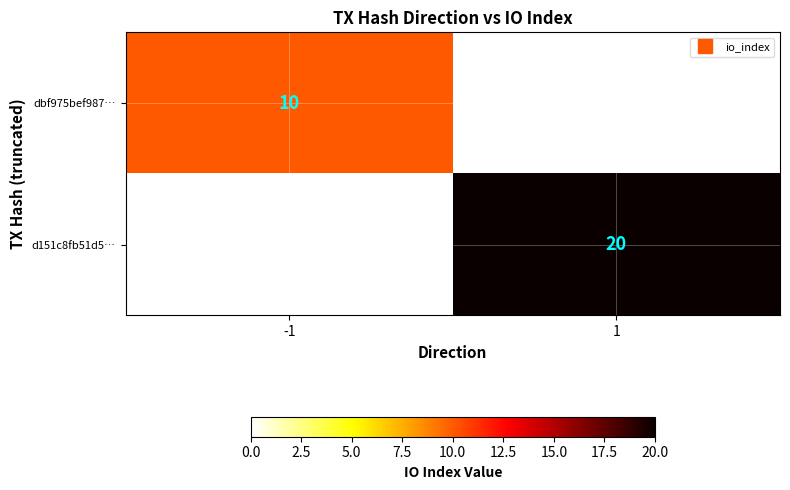

What is the spread (max minus min) of values at 1?

20